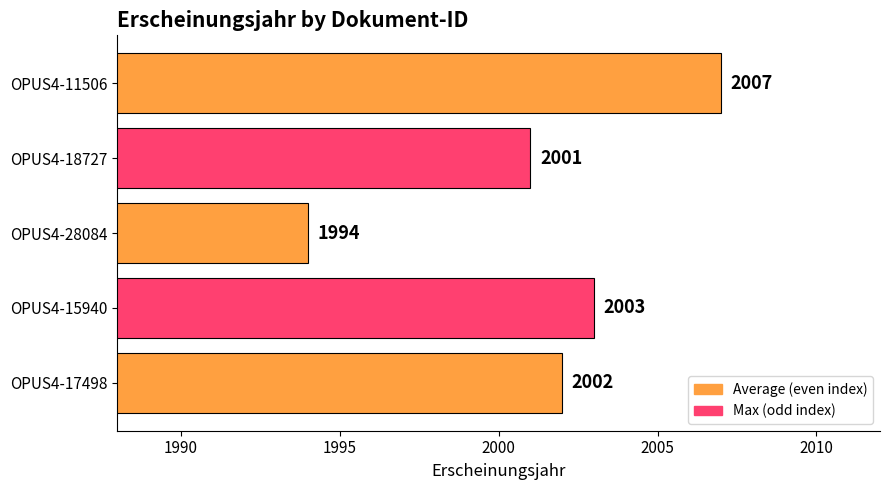

Does the chart contain any negative values?

No